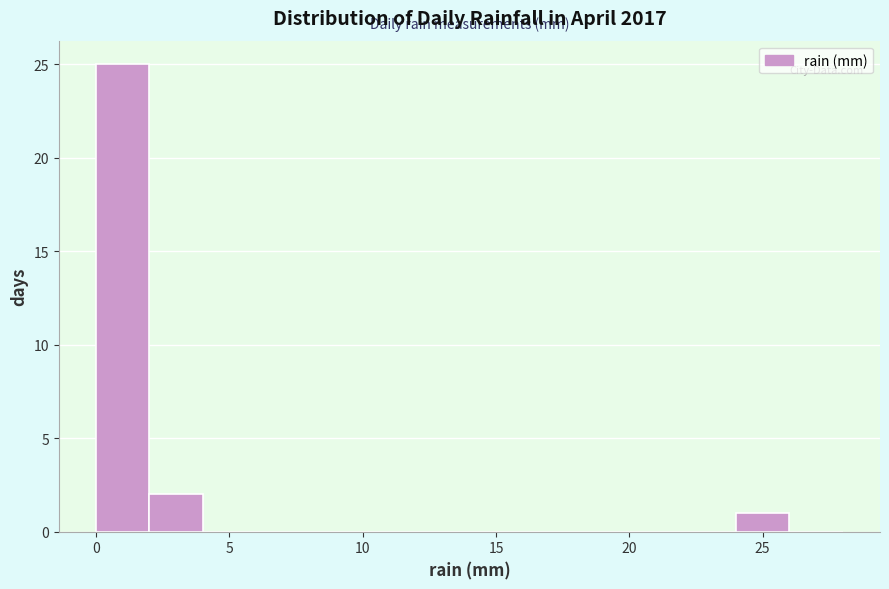

How tall is the bar that spans 24 to 26 on the x-axis? The values are not printed on the chart, so give them approximately, as read against the axis.

1